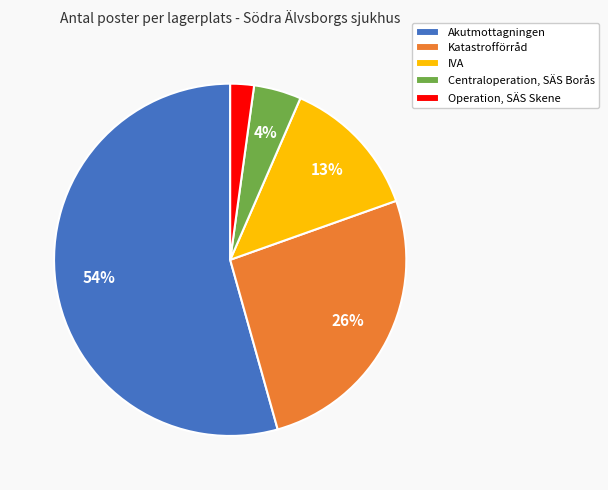

Rank the categories by value from highest to lowest.

Akutmottagningen, Katastrofförråd, IVA, Centraloperation, SÄS Borås, Operation, SÄS Skene